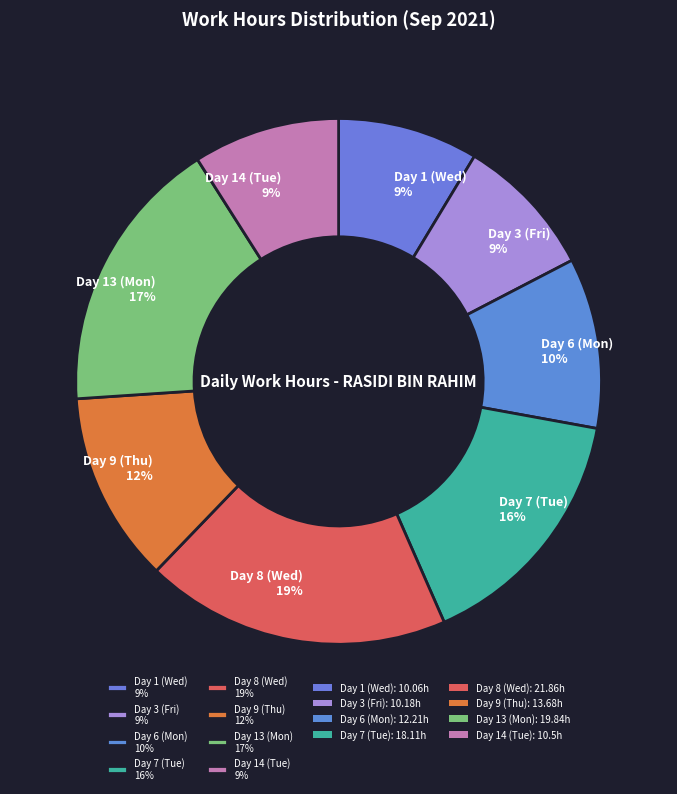

Which slice is the largest?

Day 8 (Wed)